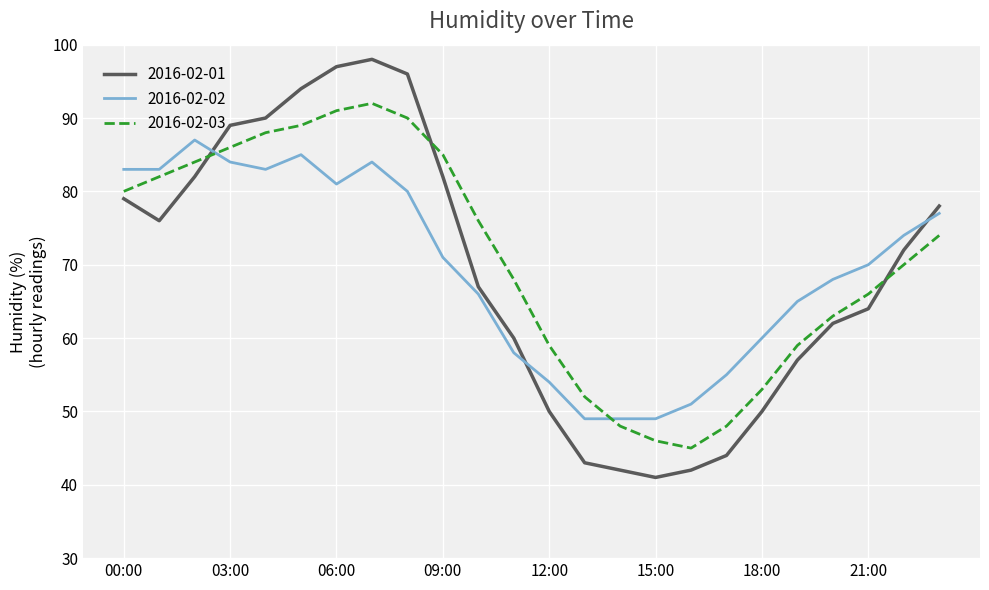

How many lines are shown in the chart?

3